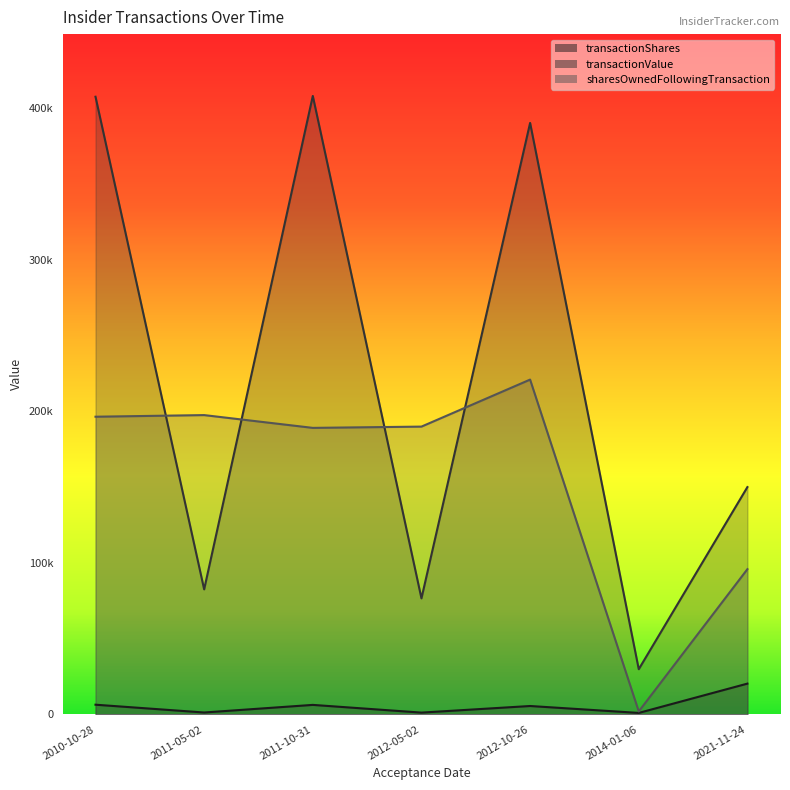

Between 2011-05-02 and 2021-11-24, which is larger?

2021-11-24